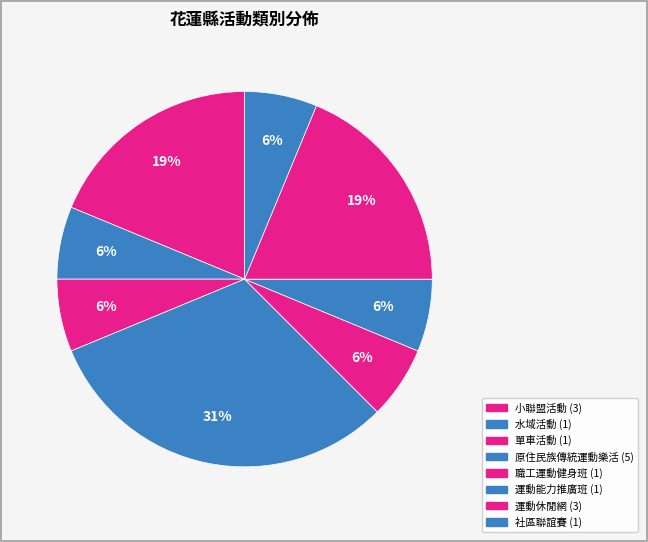

What percentage do 水域活動 and 運動能力推廣班 together represent?

12.5%